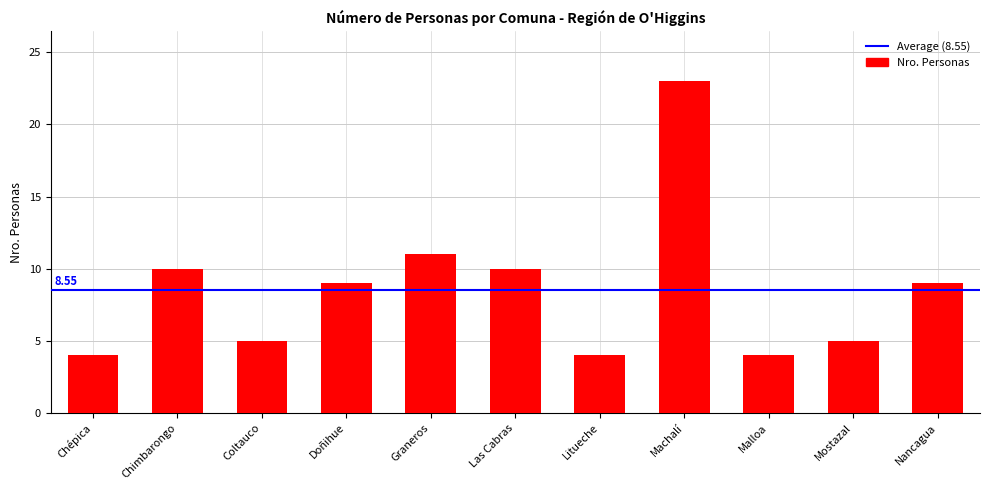

What is the difference between the values at Coltauco and Las Cabras?

5